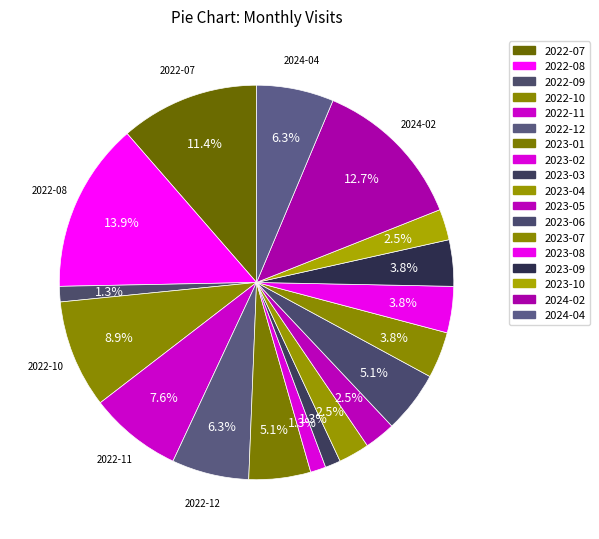

What is the change in value from 2023-03 to 2023-06?

+3